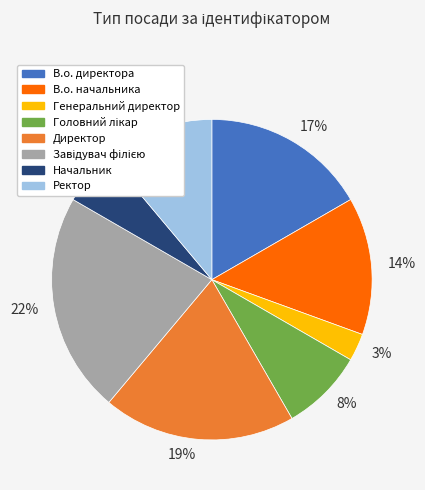

Is it true that 8% is 8% of the pie?

True